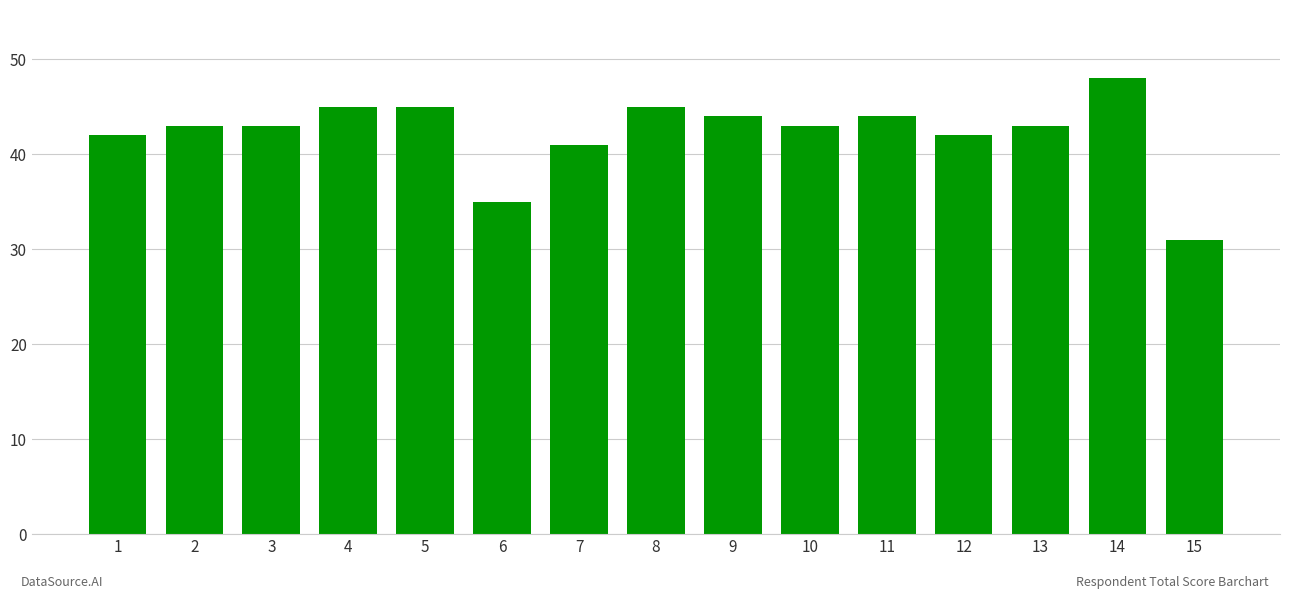

Are the bars horizontal?

No